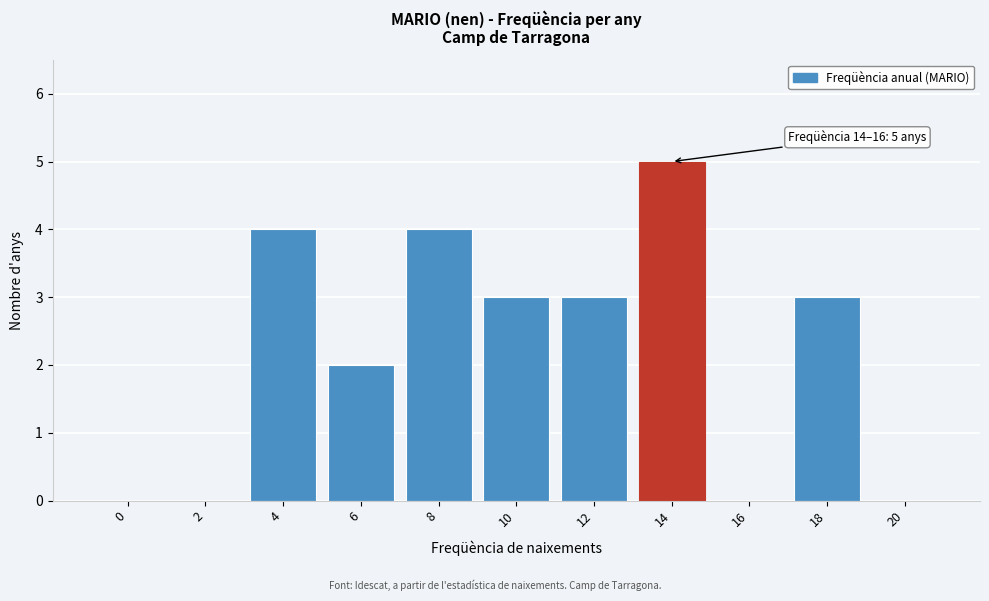

Reading right to left, extract all data points from this chart.

20=0	18=3	16=0	14=5	12=3	10=3	8=4	6=2	4=4	2=0	0=0